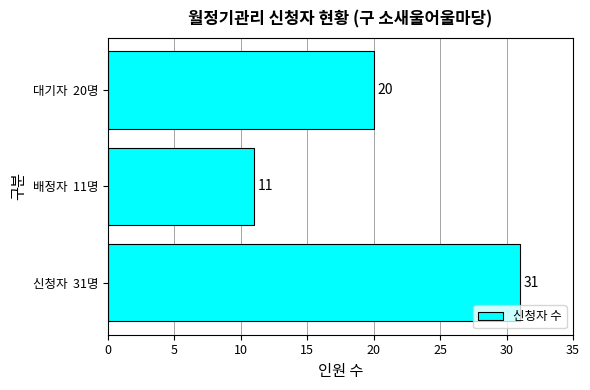

How many values are between 11 and 31?

3